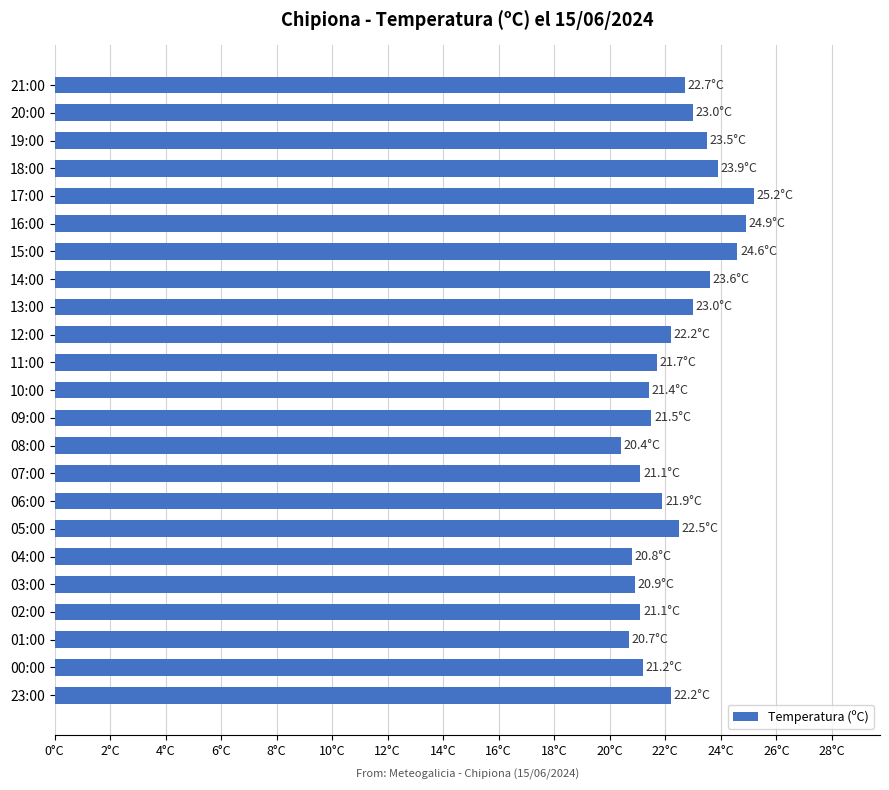

Are the bars horizontal?

Yes